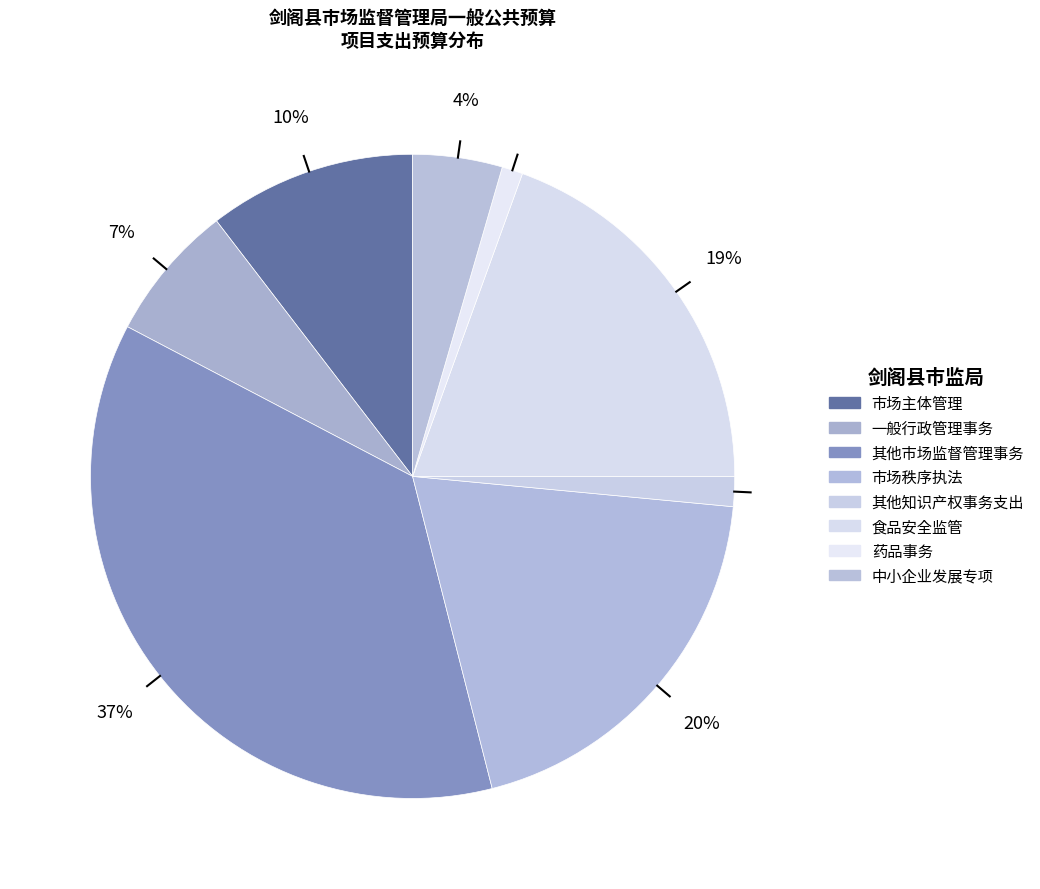

Count the number of slices in the pie.

8